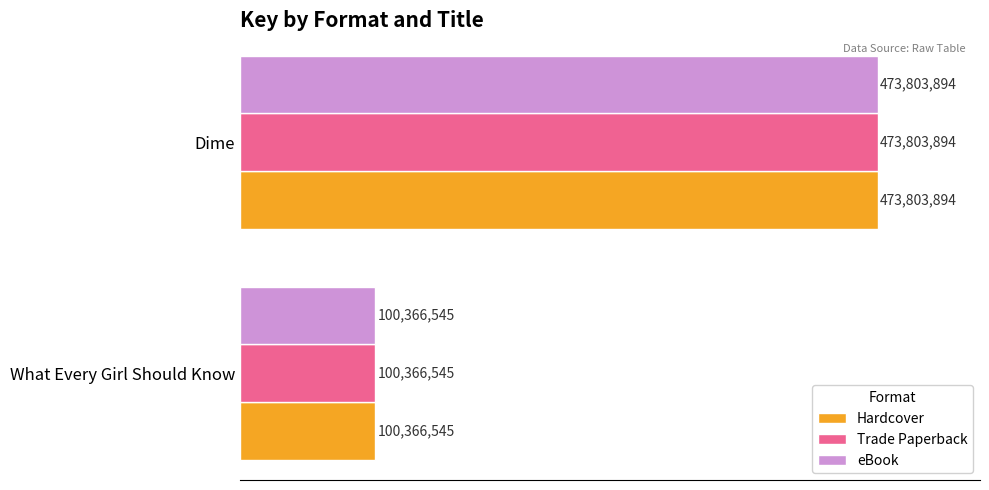

What is the maximum value shown in the chart?

473803894